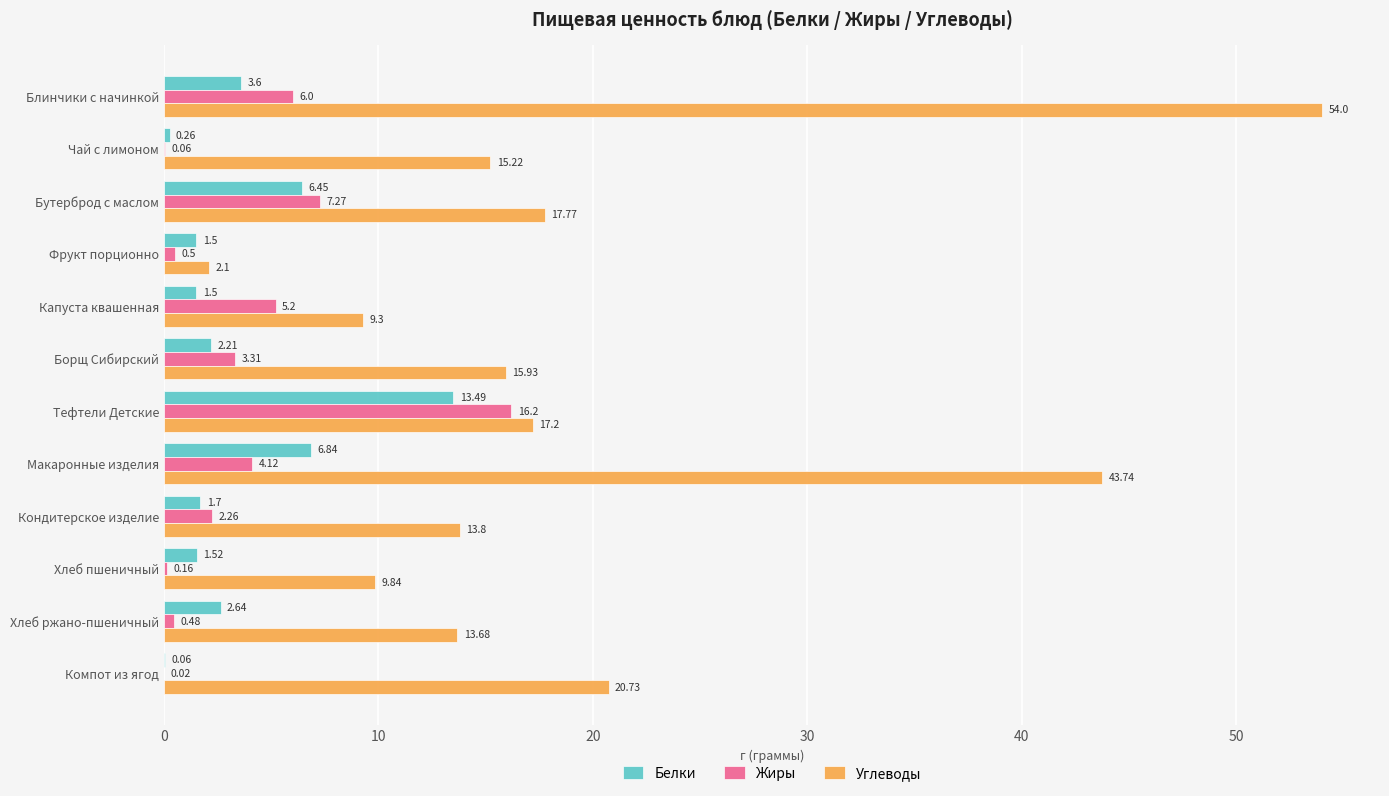

Which series has the largest total across all categories?

Углеводы